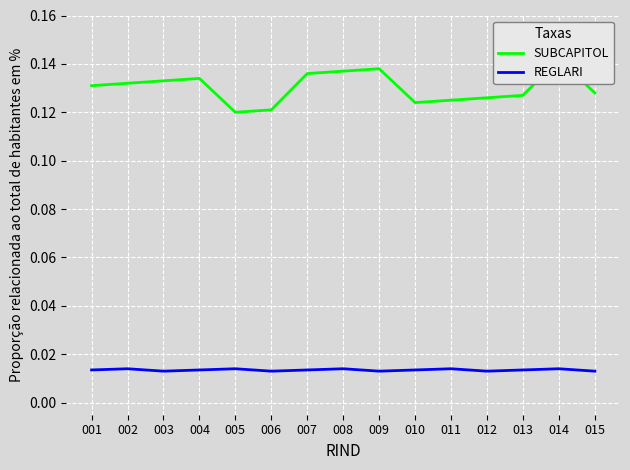

What value does the SUBCAPITOL series have at 010?

0.1